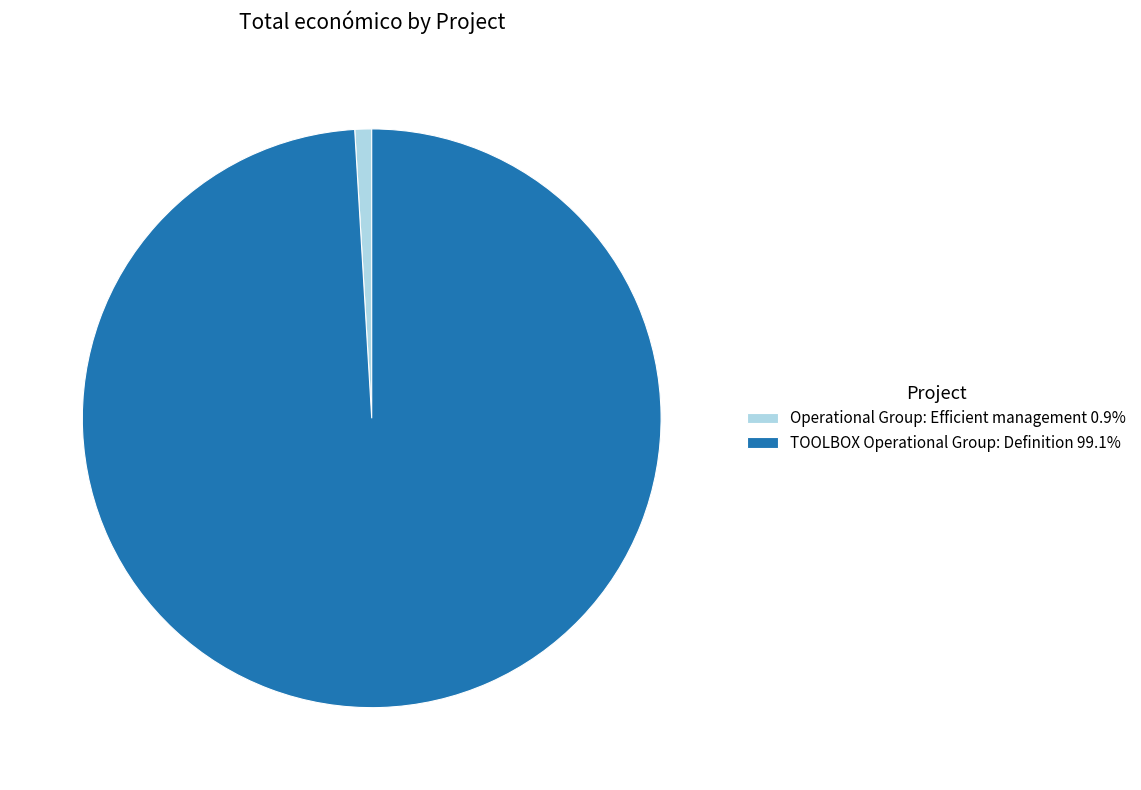

Approximately how many times larger is the value at TOOLBOX Operational Group: Definition 99.1% compared to Operational Group: Efficient management 0.9%?

105.6